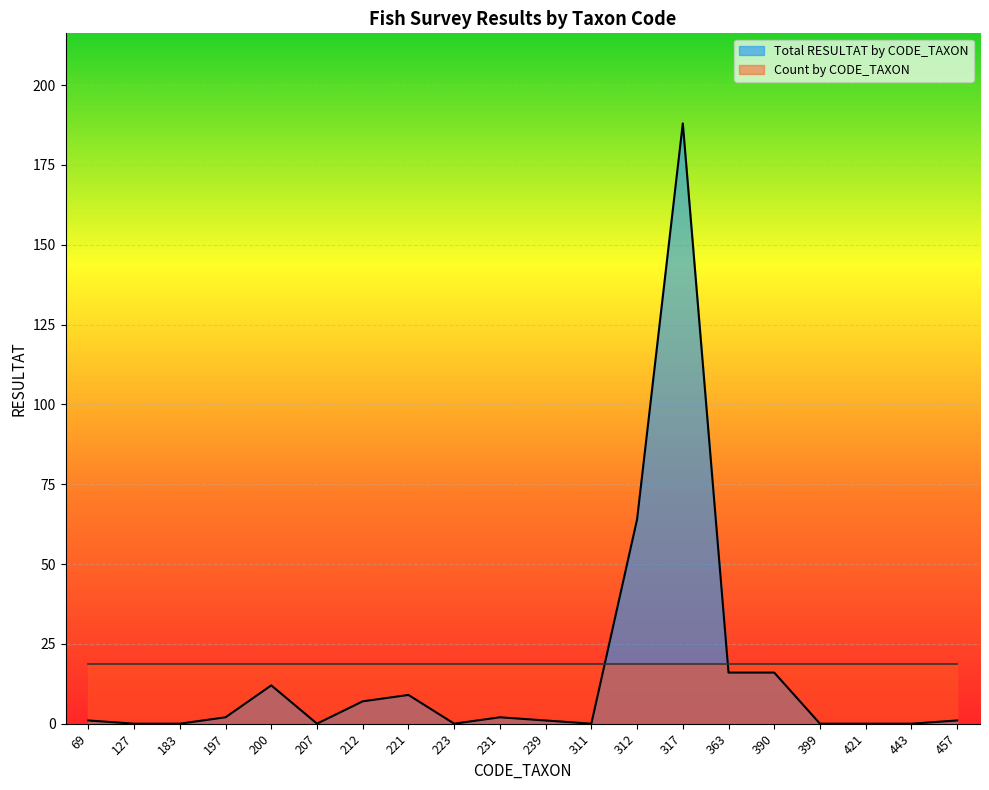

What is the maximum value shown in the chart?

188.0